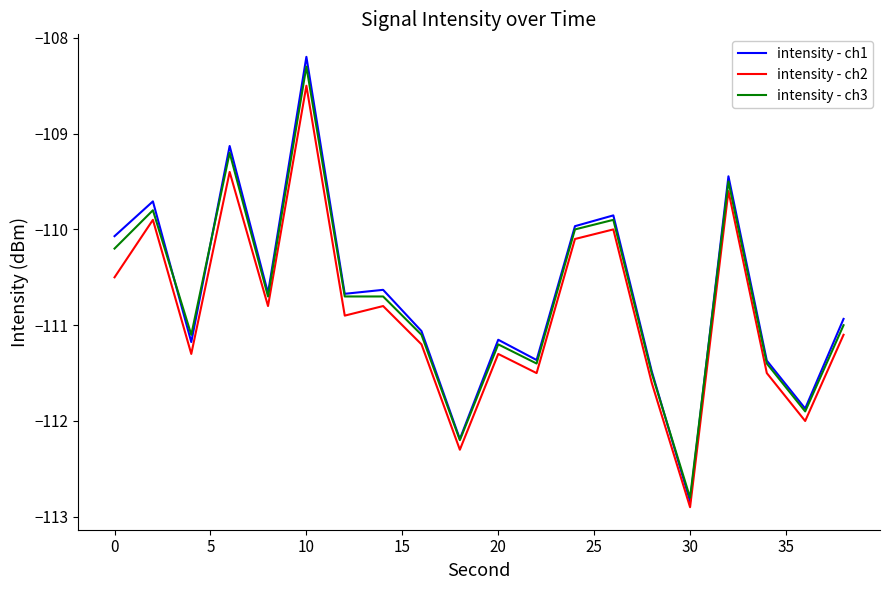

What is the minimum value for intensity - ch3?

-112.8